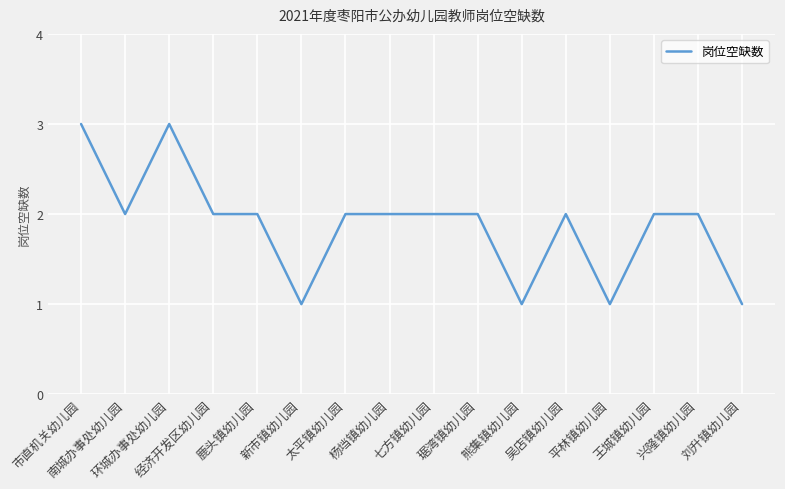

How many lines are shown in the chart?

1